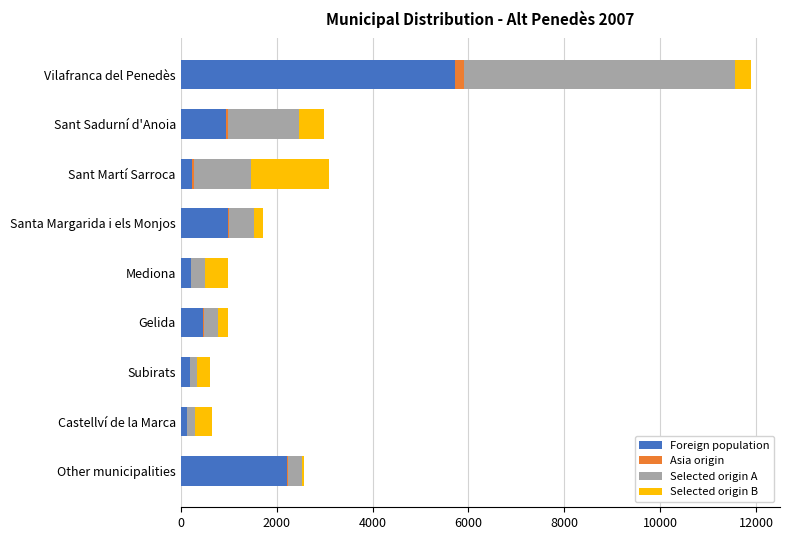

How many distinct data groups are displayed?

4